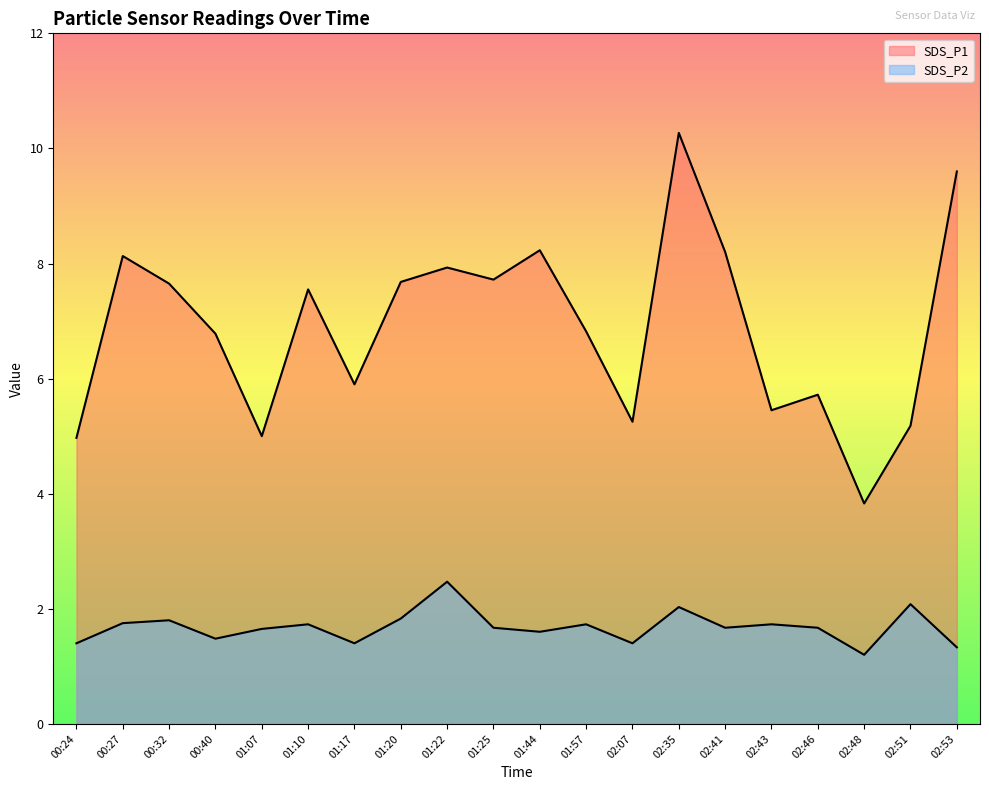

The value of SDS_P1 at 02:48 is 6.3. True or false?

False